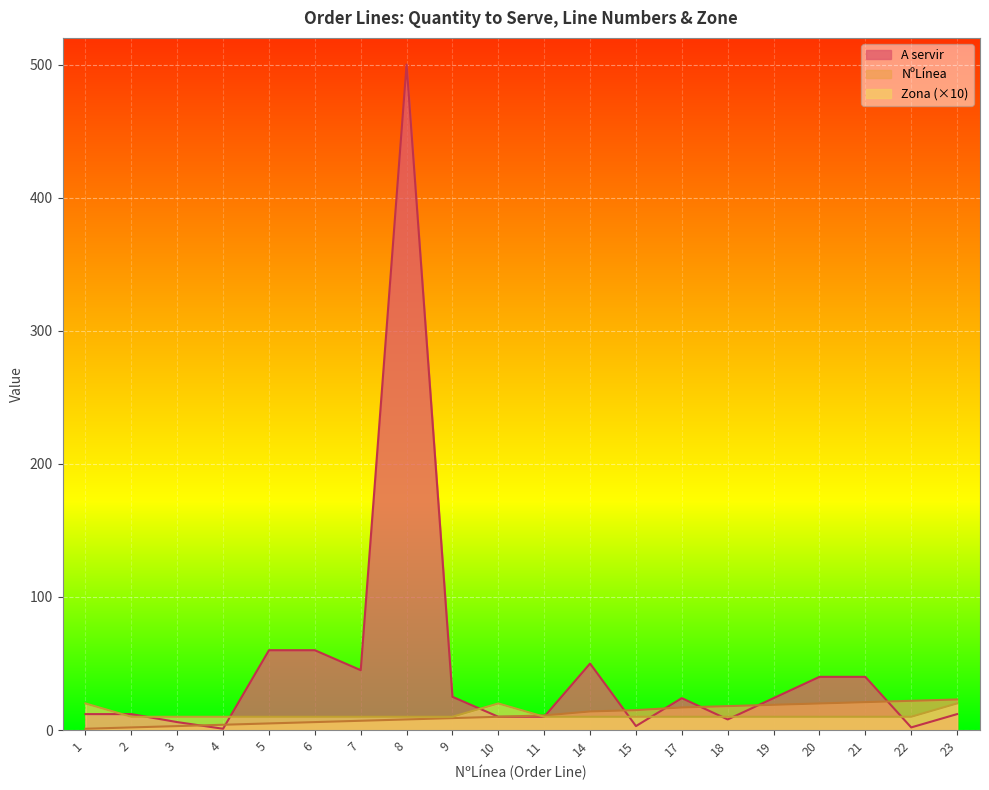

What is the value of the NºLínea point at the 8th from the left?

8